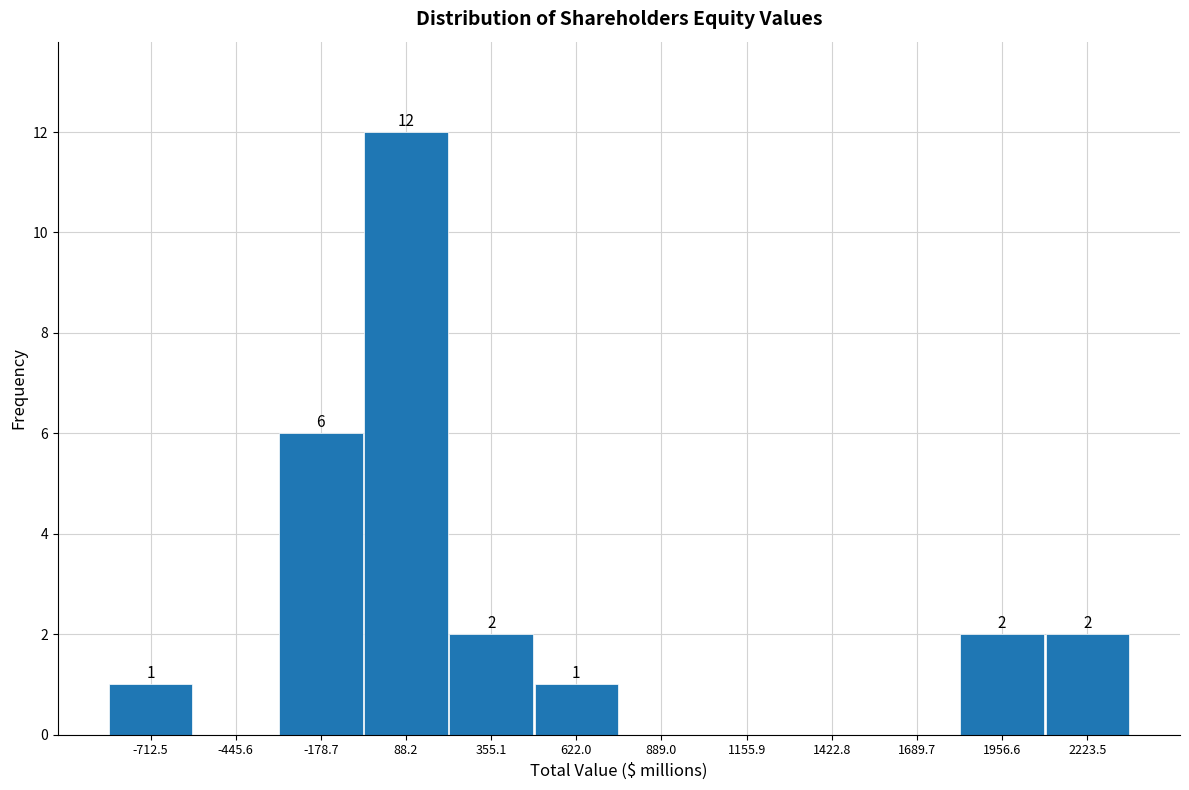

Over which range of the x-axis is the bar tallest?

-50 to 200